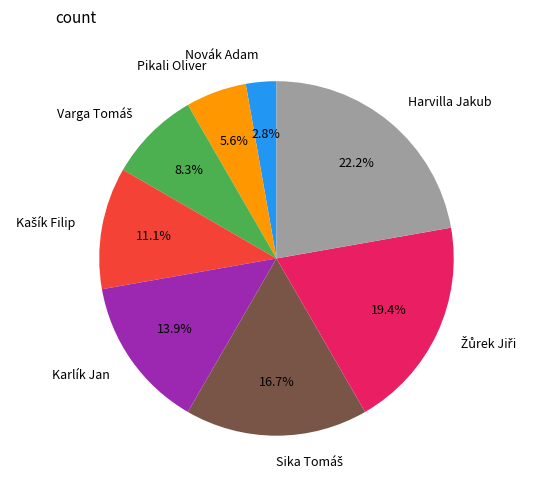

Approximately how many times larger is the value at Karlík Jan compared to Novák Adam?

5.0